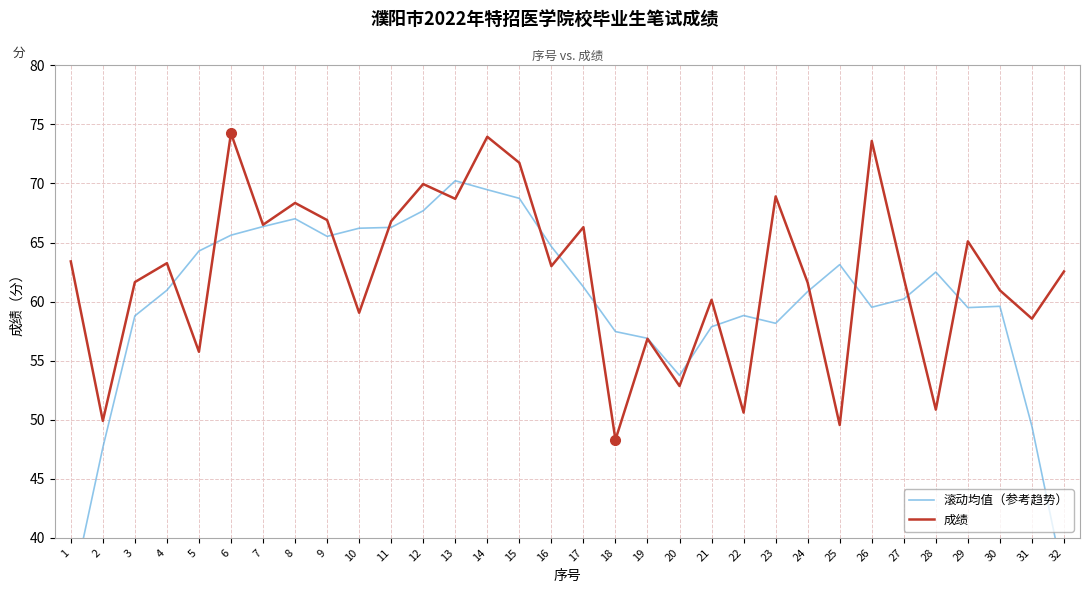

How many values in the 成绩 series are below 63?

16